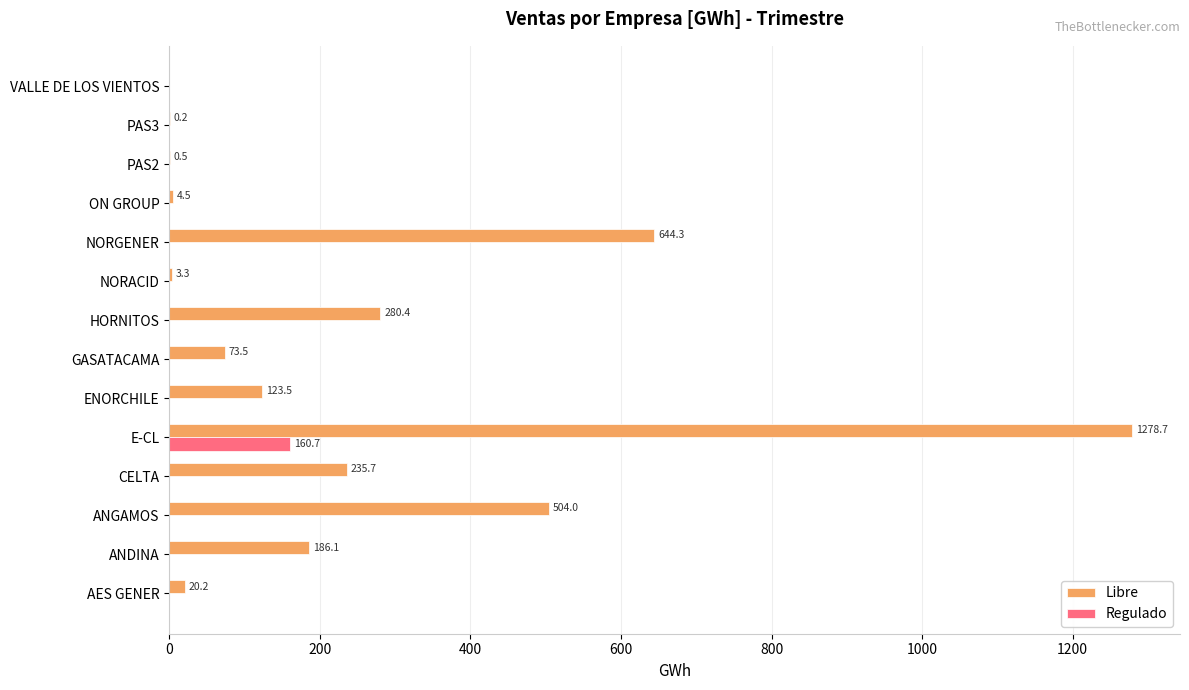

At which label is Libre closest to 639?

NORGENER